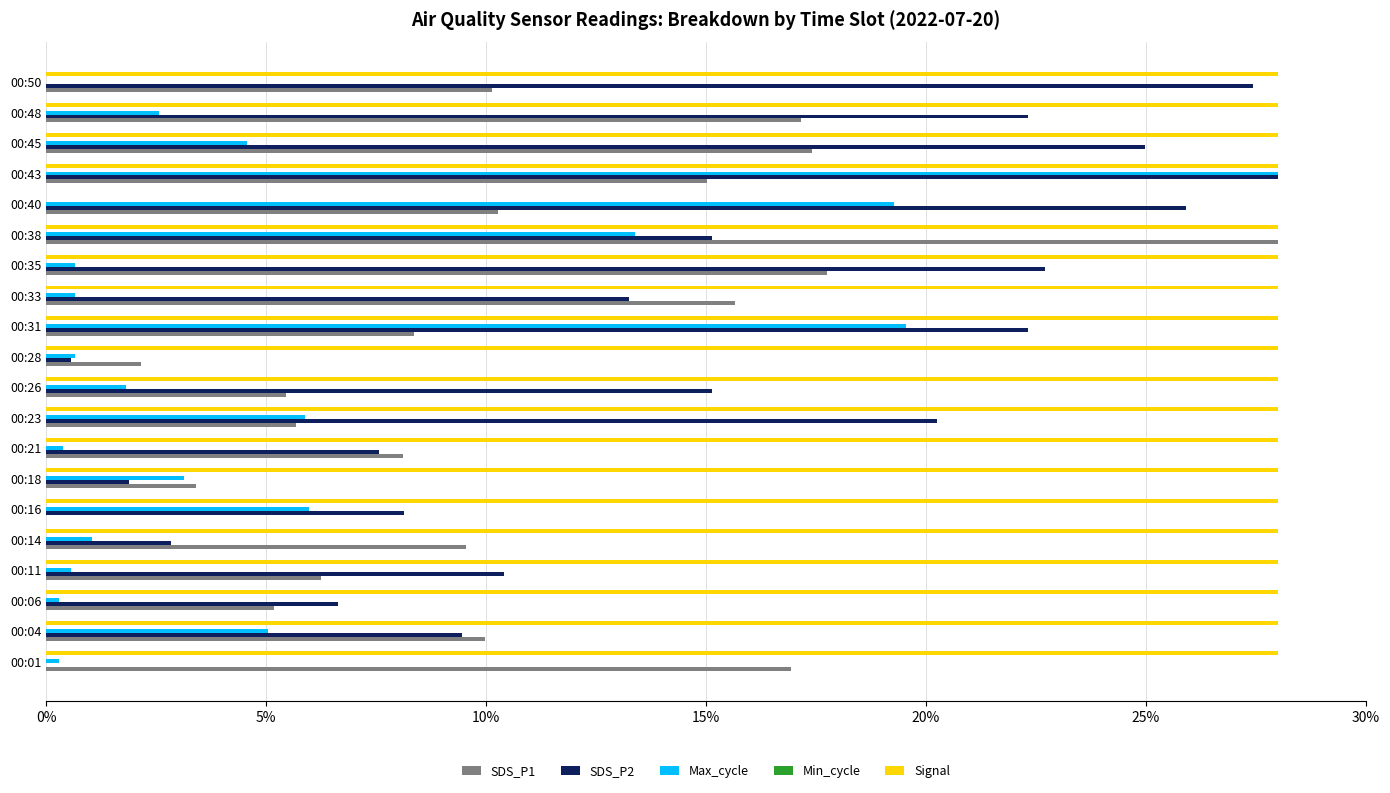

What is the sum of the SDS_P1 values at 00:31 and 00:50?

18.5